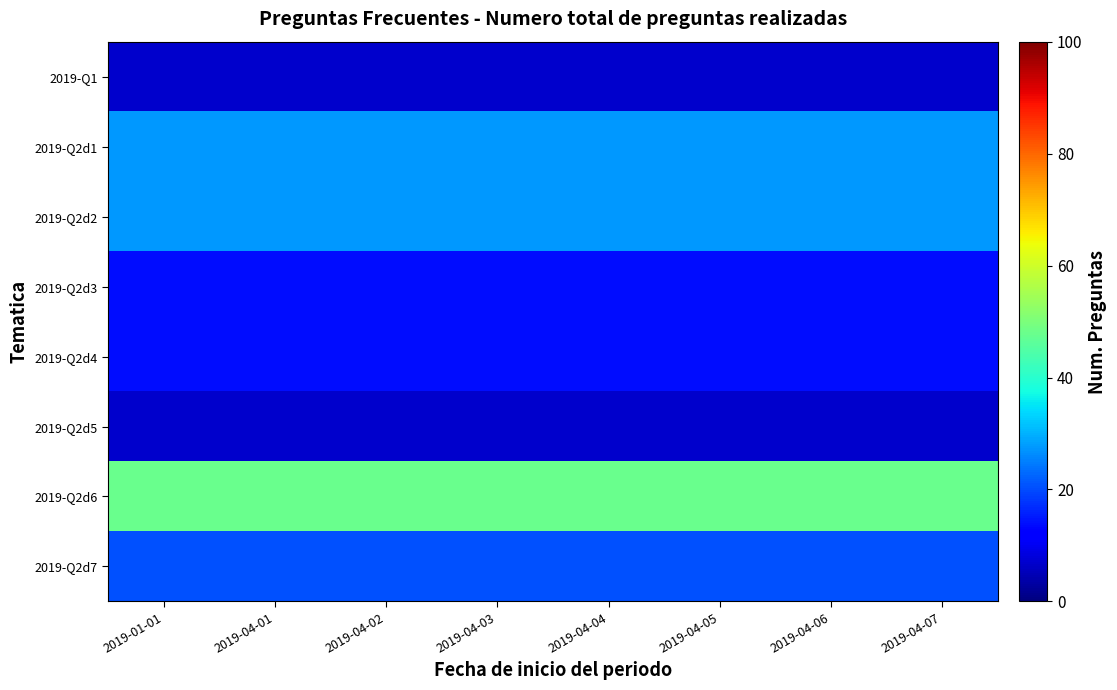

Which series has the widest spread of values?

2019-Q1